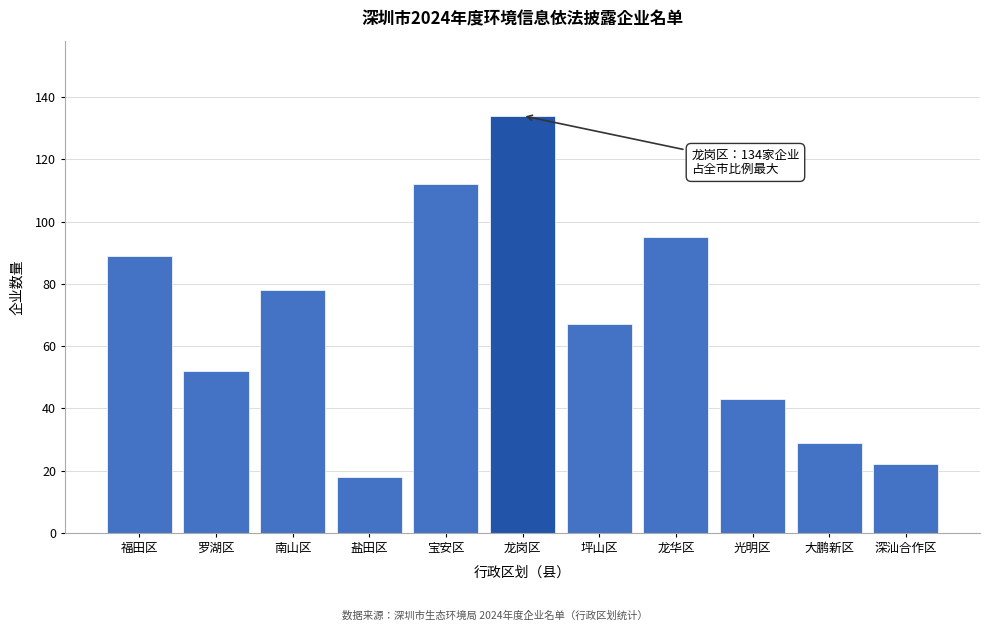

Reading left to right, list all the values displayed in this chart.

89	52	78	18	112	134	67	95	43	29	22